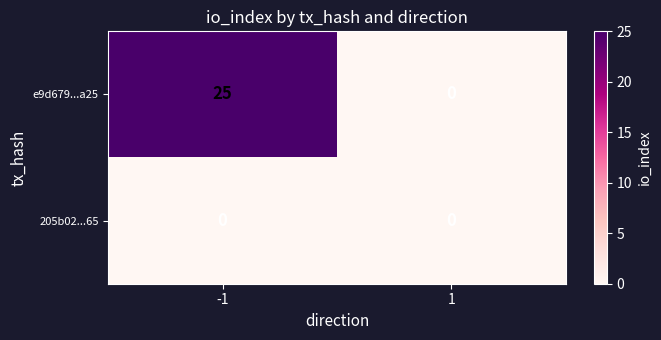

What is the approximate value of e9d679...a25 at -1, to the nearest 5?

25